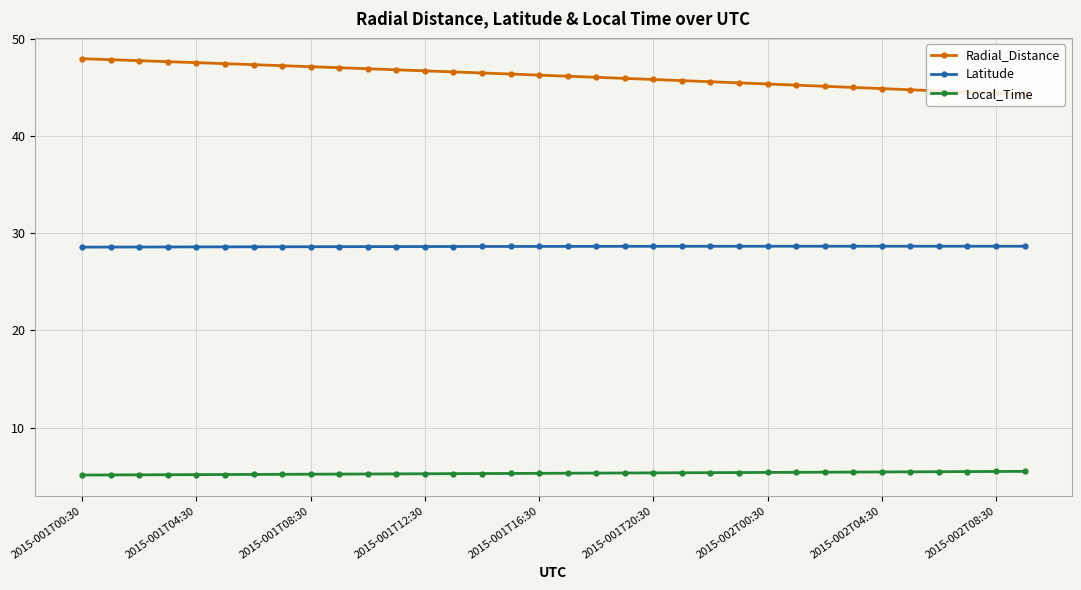

What is the minimum value shown in the chart?

5.1